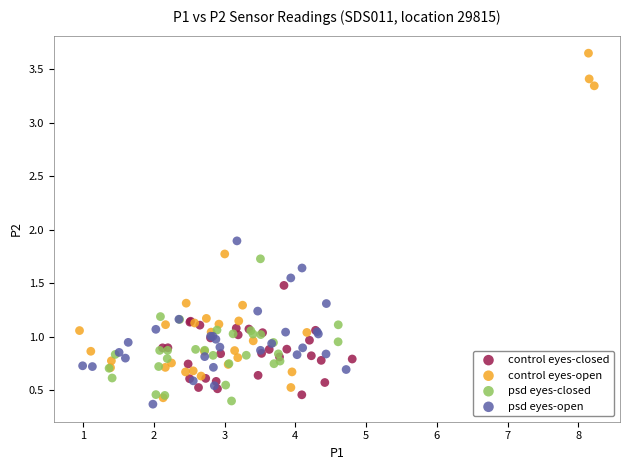

Which series contains the highest Y value?

control eyes-open